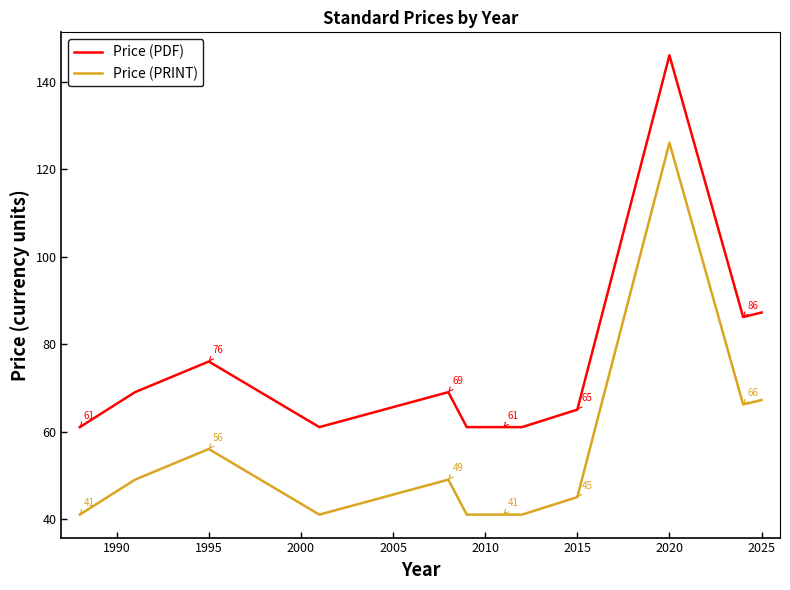

Which series has the largest total across all categories?

Price (PDF)